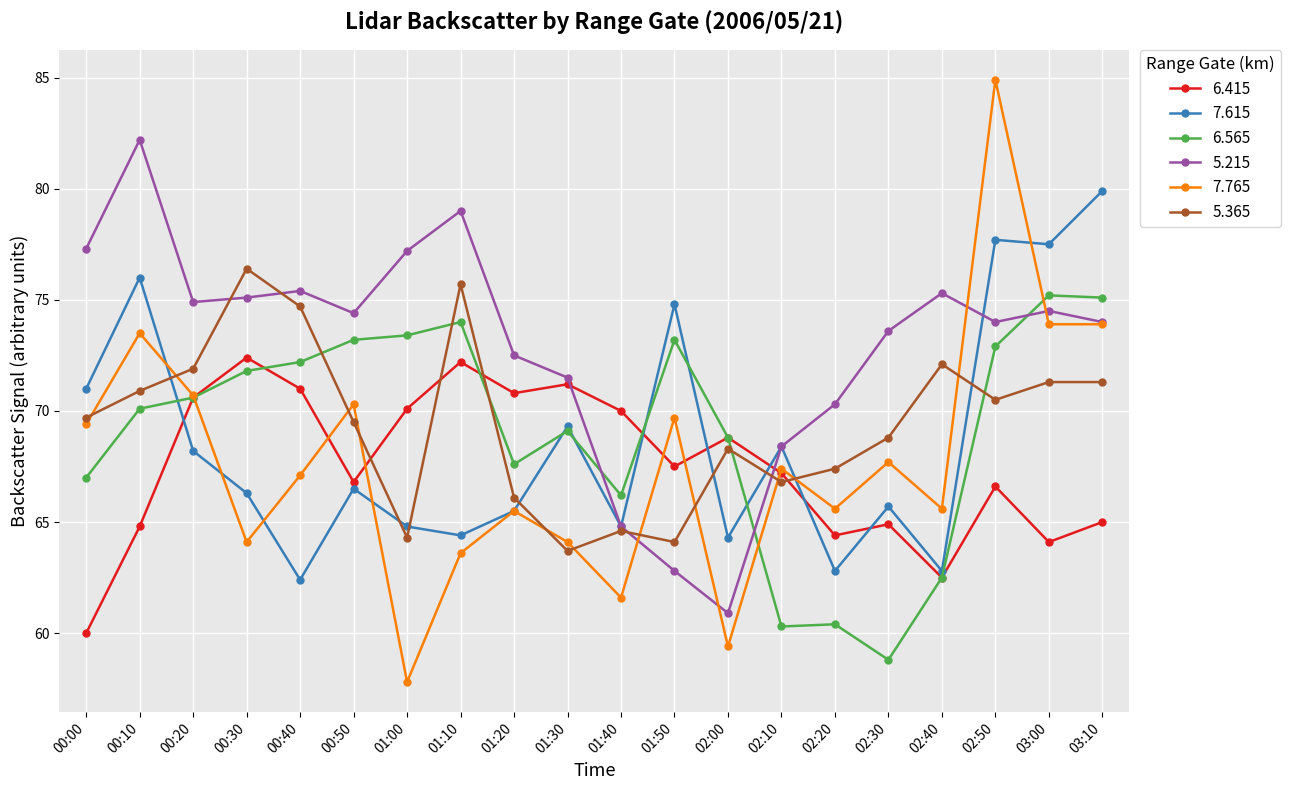

List the series in order of their peak value, lowest first.

6.415, 6.565, 5.365, 7.615, 5.215, 7.765